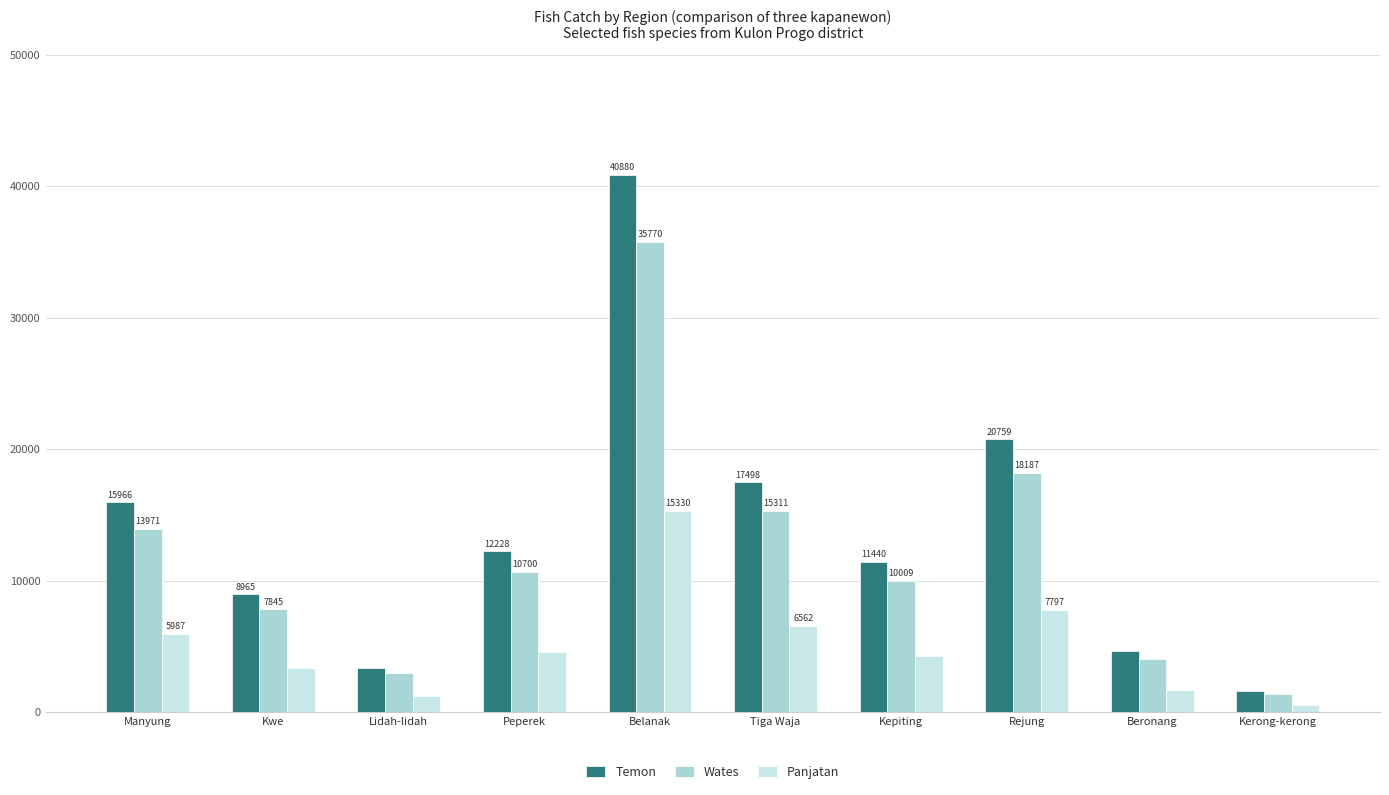

At which label does Wates reach its minimum?

Kerong-kerong